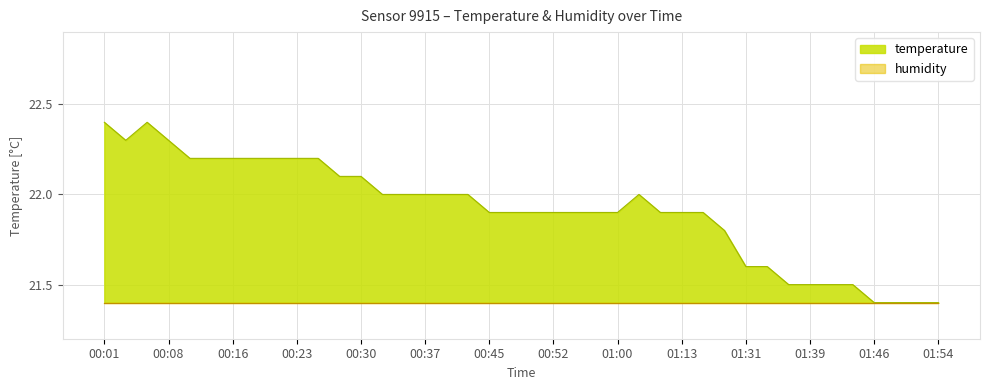

Reading right to left, extract all data points from this chart.

21.4	21.4	21.4	21.4	21.5	21.5	21.5	21.5	21.6	21.6	21.8	21.9	21.9	21.9	22.0	21.9	21.9	21.9	21.9	21.9	21.9	21.9	22.0	22.0	22.0	22.0	22.0	22.1	22.1	22.2	22.2	22.2	22.2	22.2	22.2	22.2	22.3	22.4	22.3	22.4